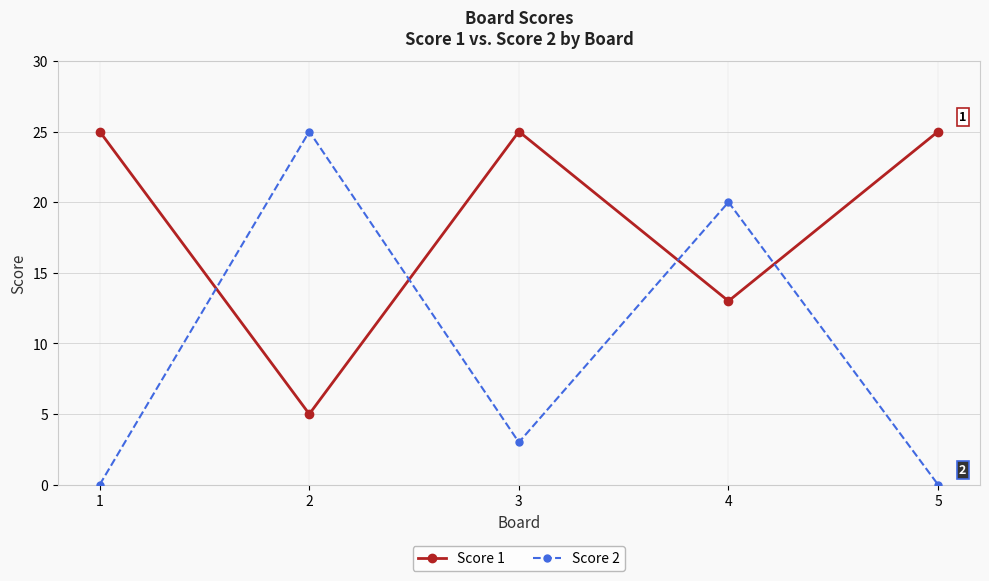

Reading right to left, what are all the values shown in this chart?

Score 1: 25	13	25	5	25
Score 2: 0	20	3	25	0